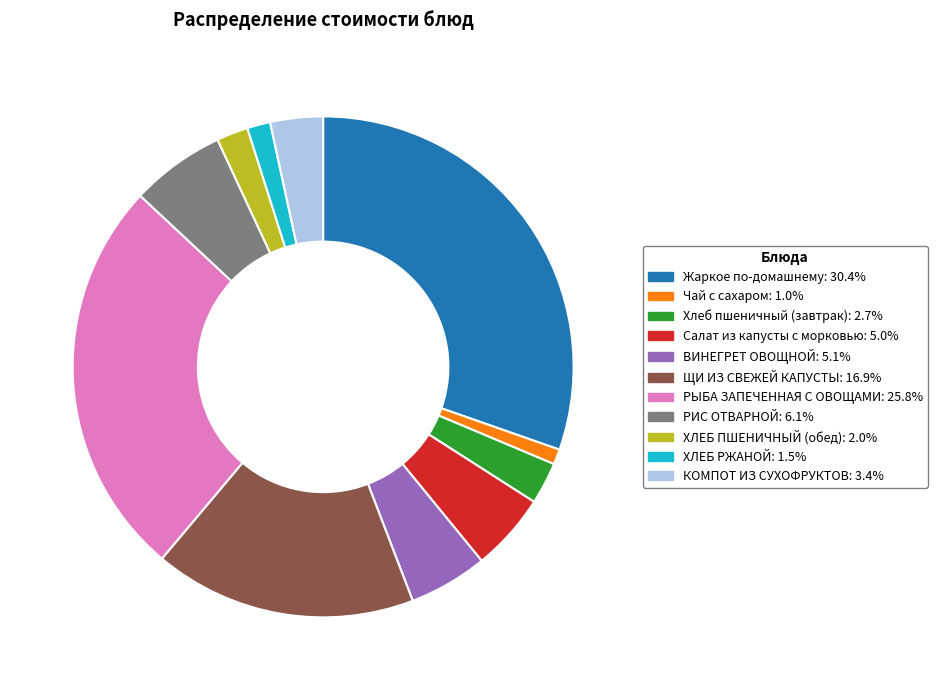

Is the sum of Хлеб пшеничный (завтрак): 2.7% and Жаркое по-домашнему: 30.4% greater than half?

No